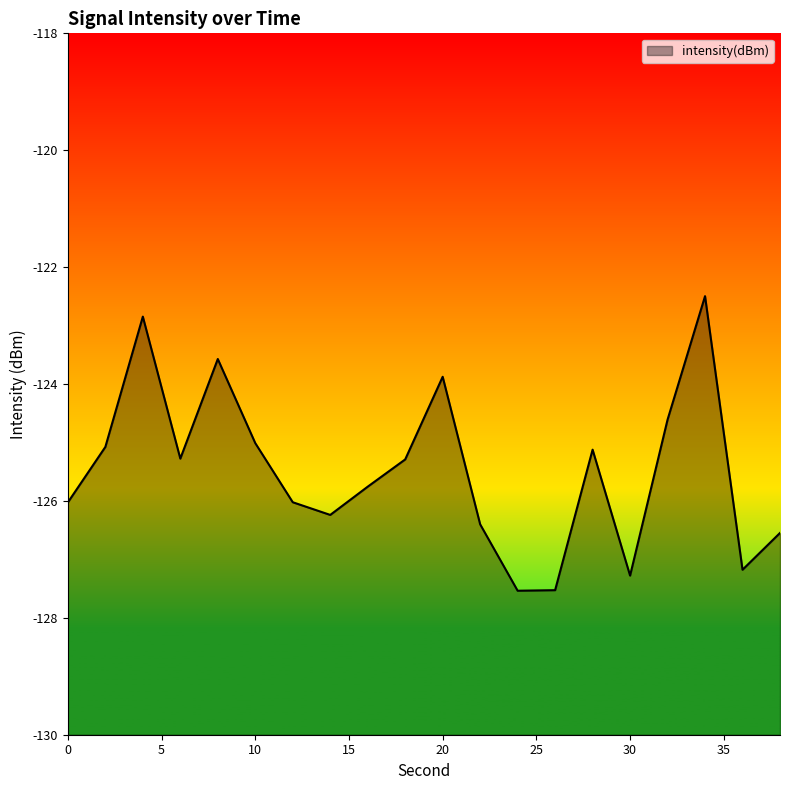

What is the sum of the values at 8 and 6?

-248.8